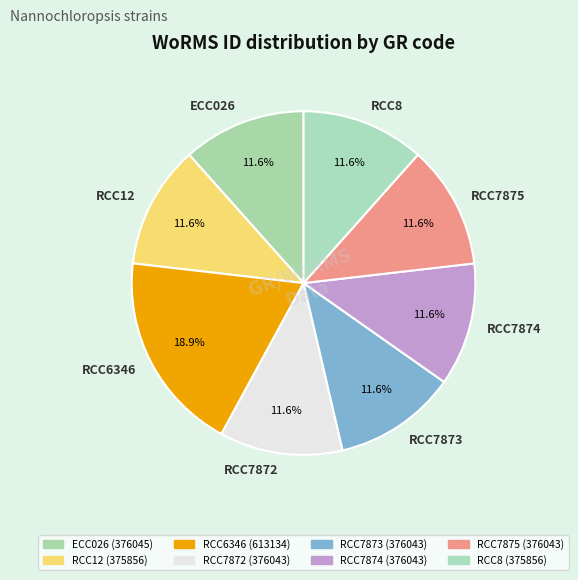

Count the number of slices in the pie.

8